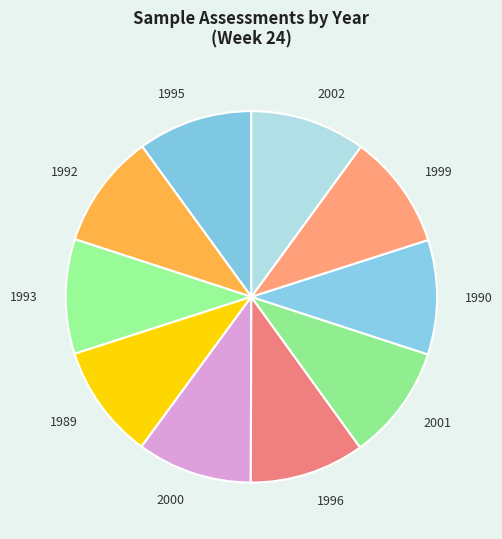

Is it true that 2001 is 10% of the pie?

True